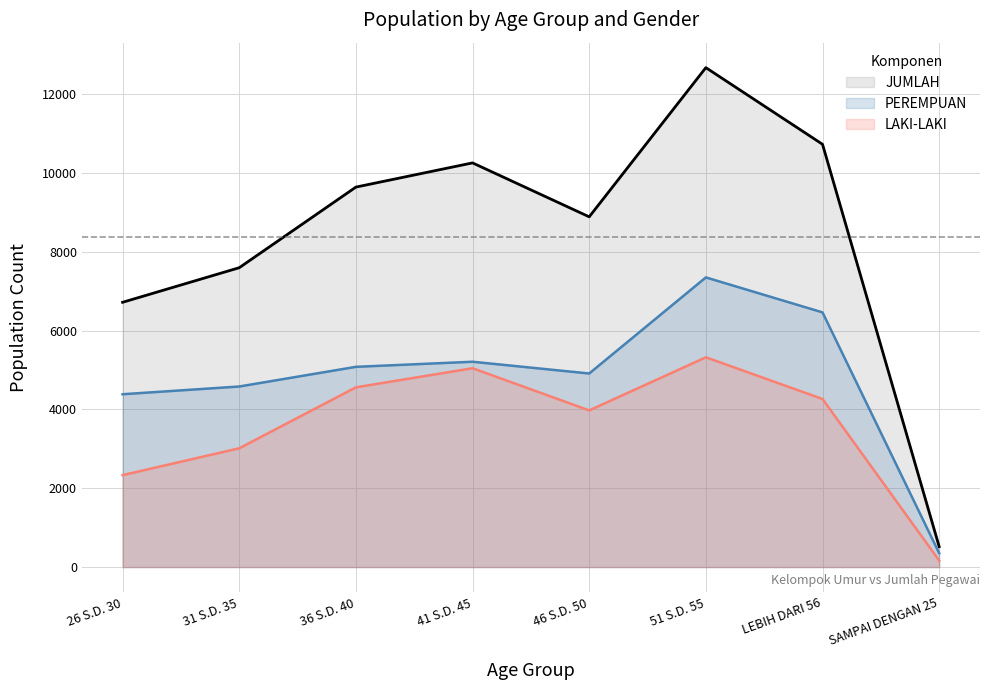

In PEREMPUAN, how many points are lower than both neighbors (excluding endpoints)?

1